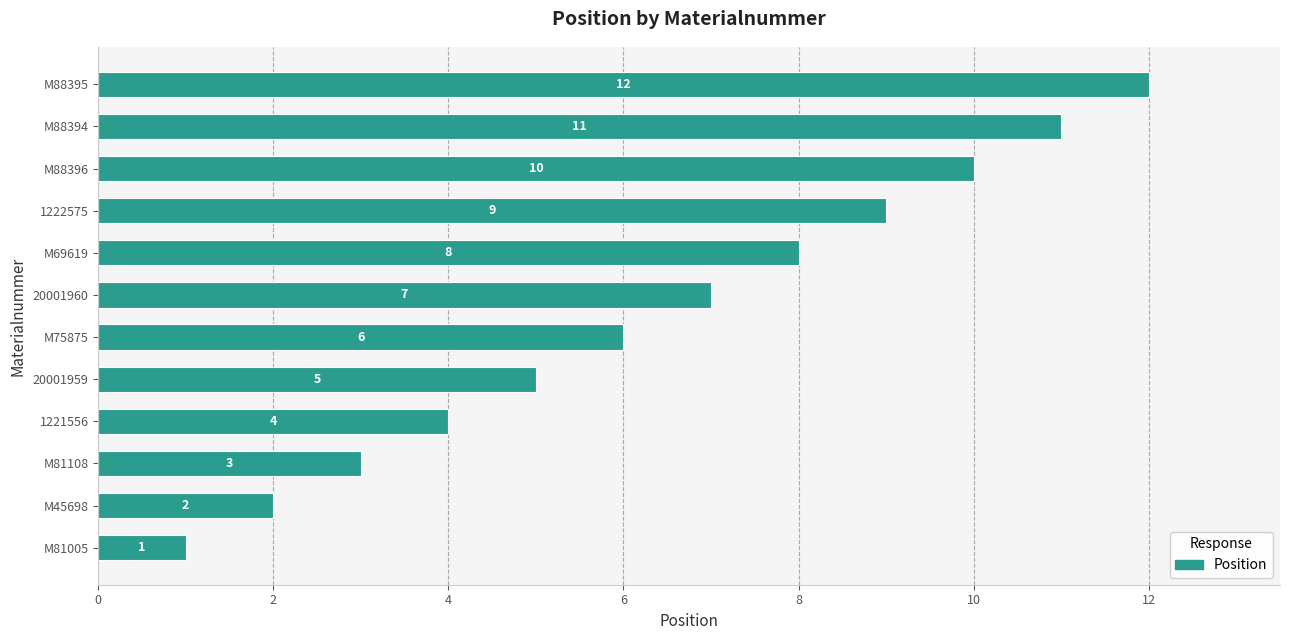

The chart shows a value of 3 at 1222575. True or false?

False